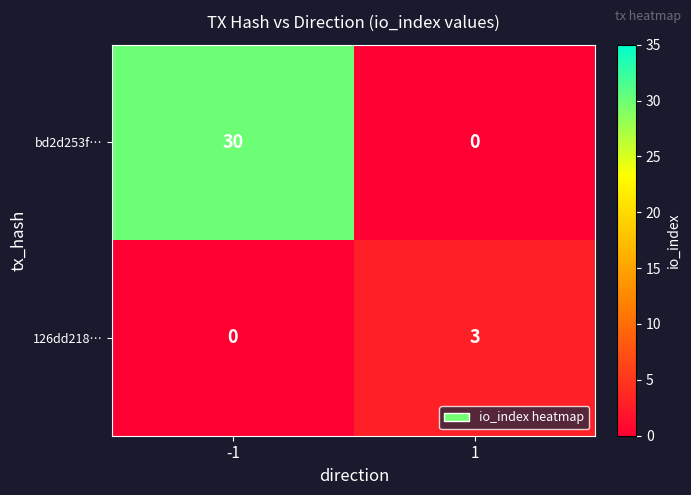

Rank the series by their average value, from highest to lowest.

bd2d253f…, 126dd218…